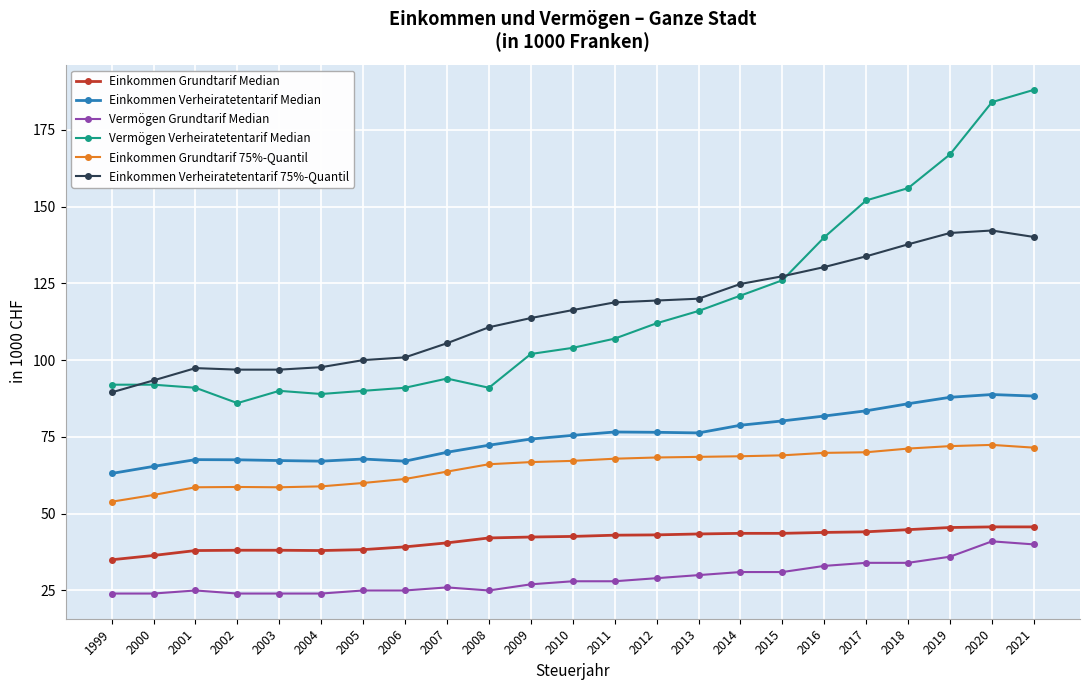

Does the chart have visible grid lines?

Yes